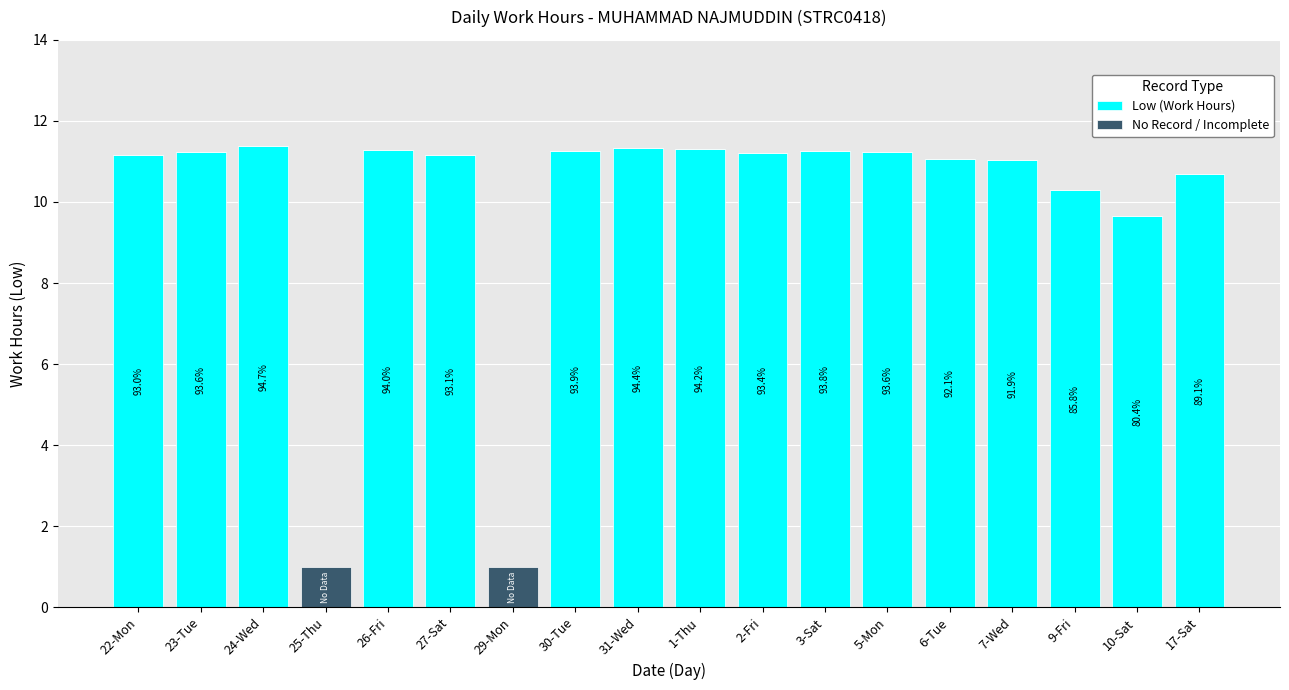

Count the number of data series in this chart.

2